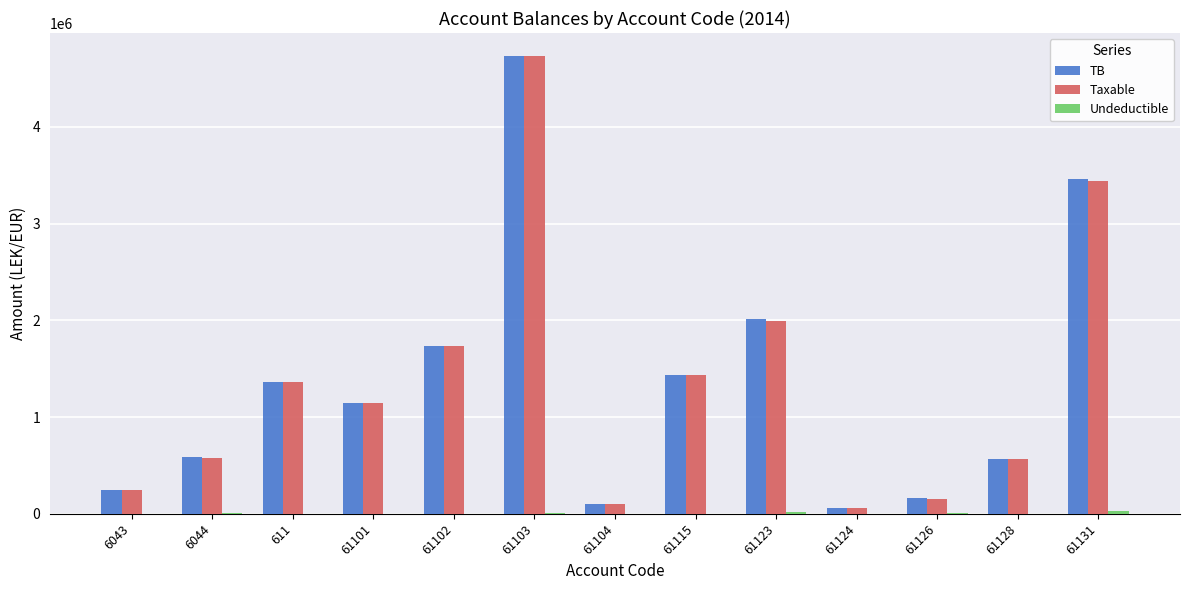

Is the value of TB at 61123 greater than the value of Taxable at 61131?

No